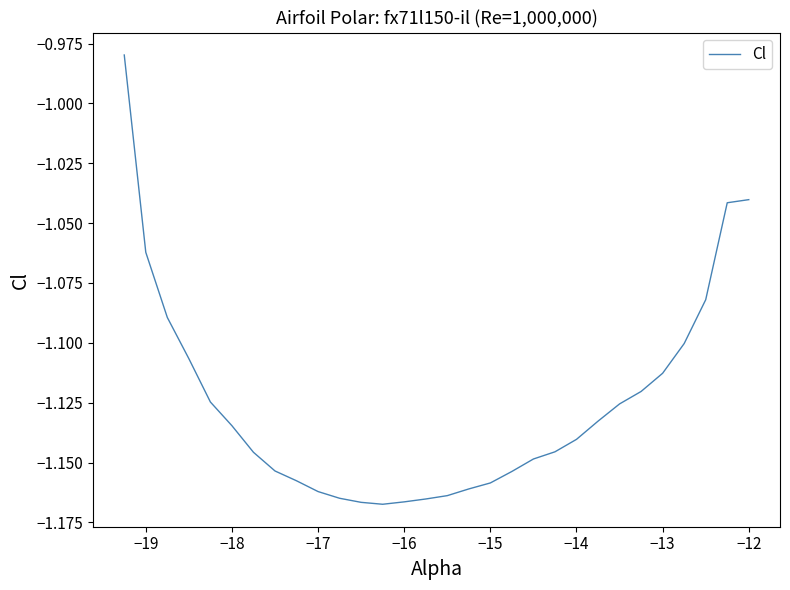

How many lines are shown in the chart?

1